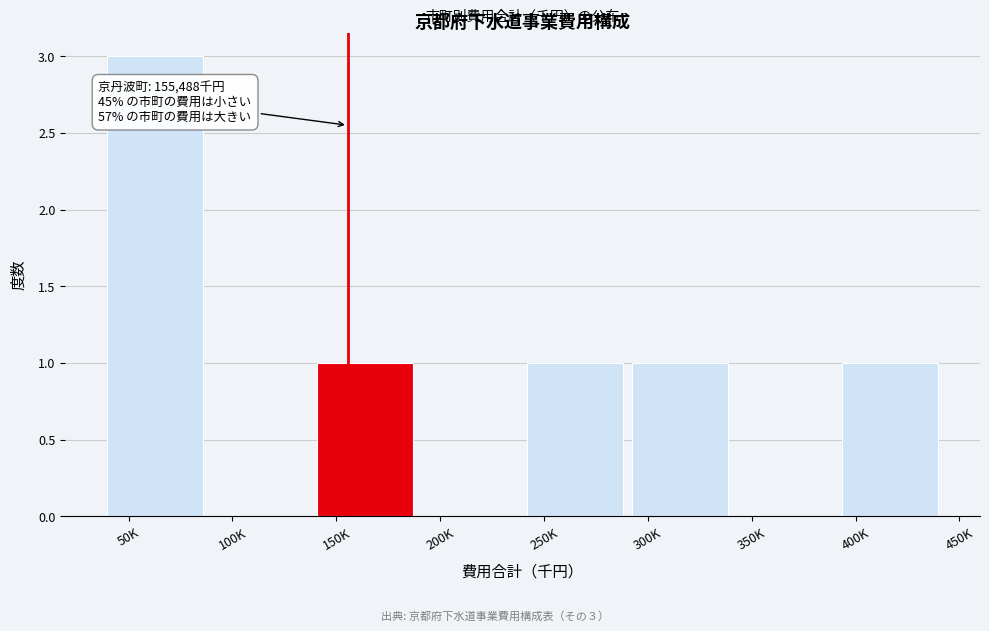

Reading right to left, list all the values displayed in this chart.

400K=1	350K=0	300K=1	250K=1	200K=0	150K=1	100K=0	50K=3